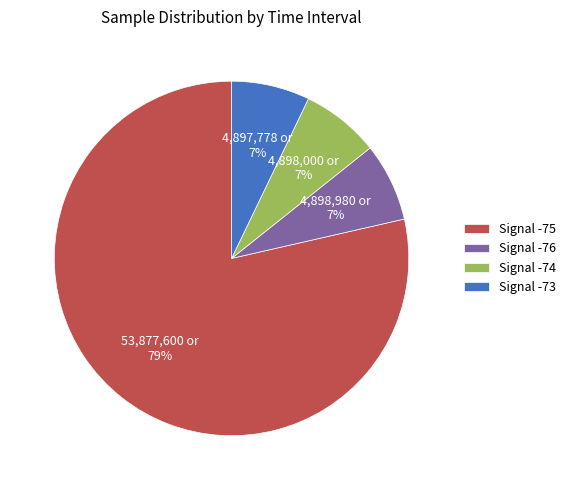

Which slice is the largest?

Signal -75